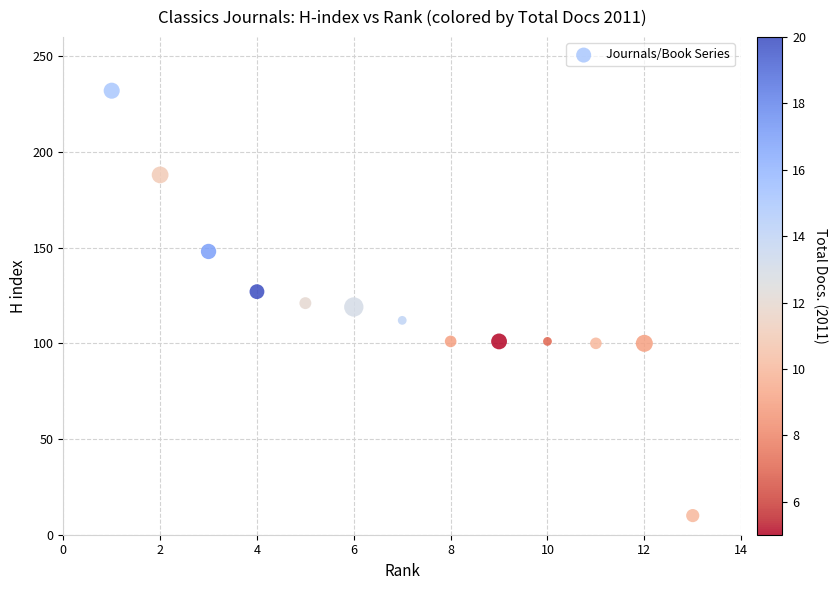

What is the range of Y values (max minus min)?

222